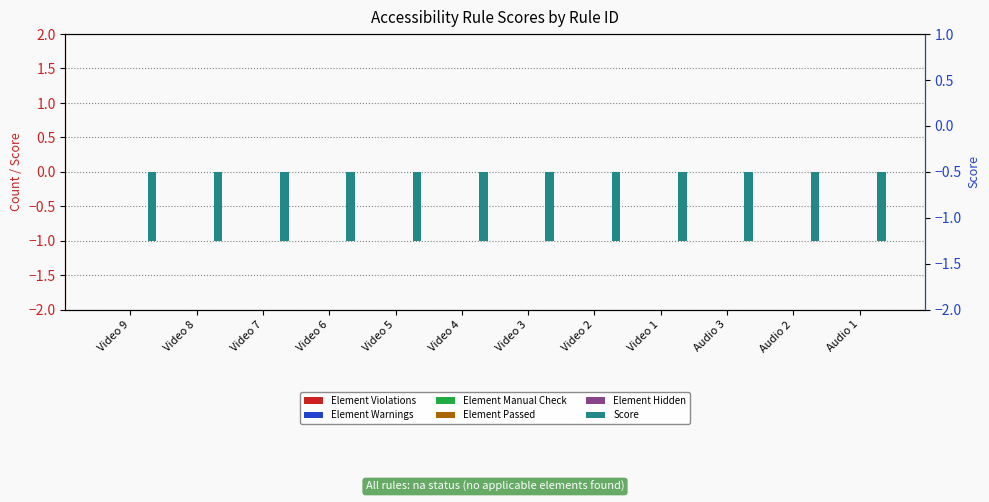

Is the value of Element Hidden at Video 8 greater than the value of Score at Video 2?

Yes